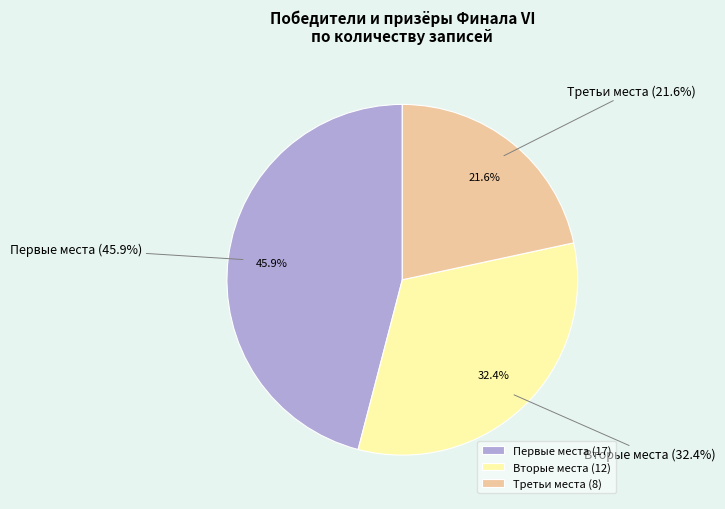

Rank the categories by value from lowest to highest.

Третьи места, Вторые места, Первые места